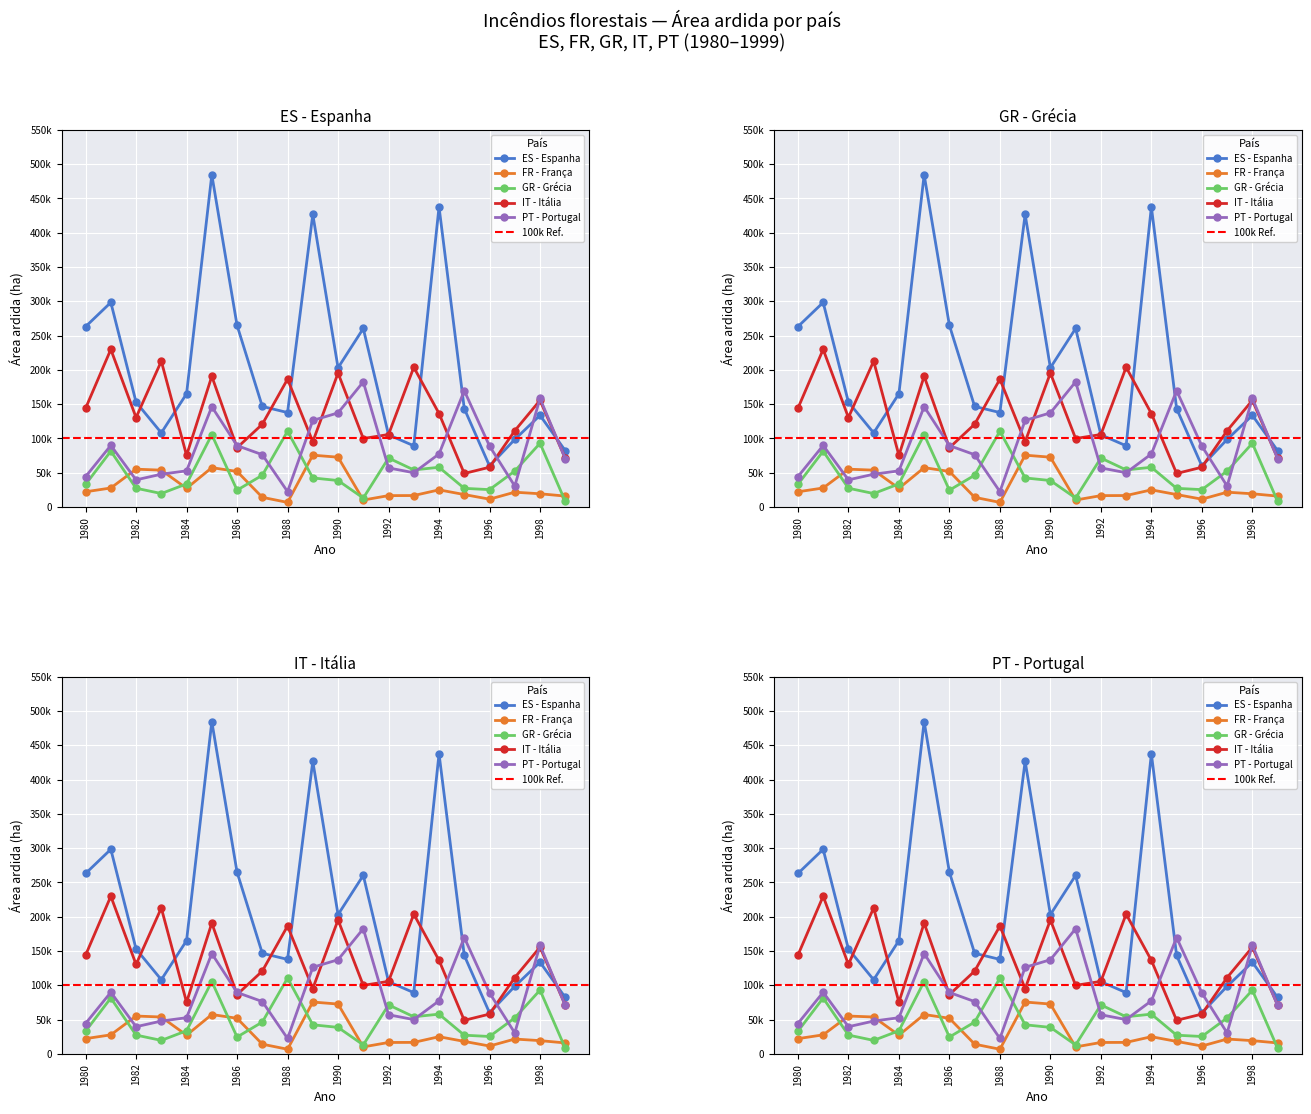

What is the sum of the GR - Grécia values at 1993 and 1988?

164550